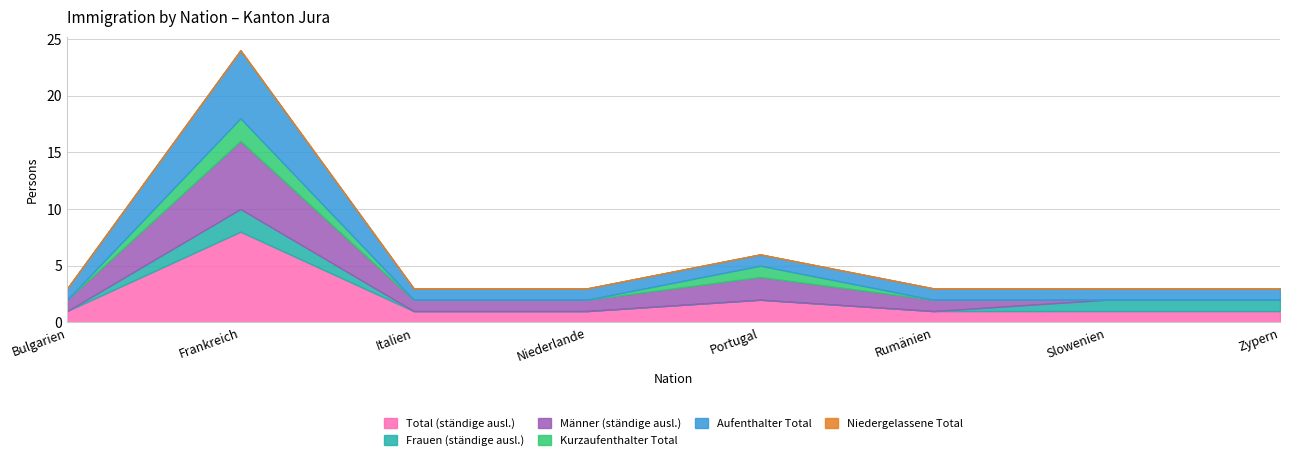

What is the difference between the highest and lowest values at Rumänien?

1